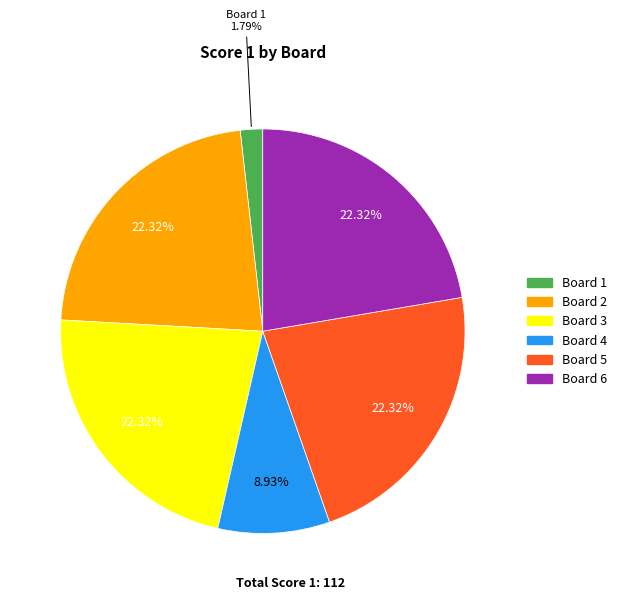

Is there a majority slice in this chart?

No